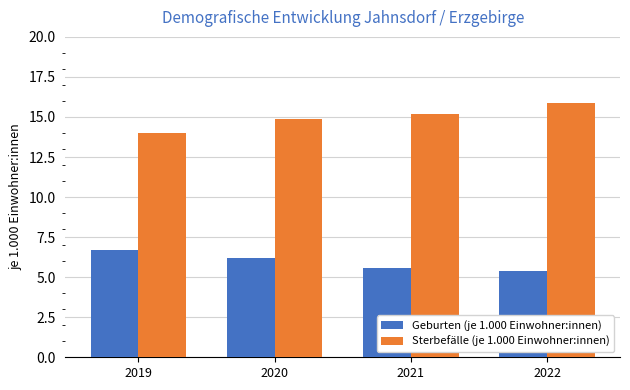

True or false: Sterbefälle (je 1.000 Einwohner:innen) has a value of 15.2 at 2021.

True